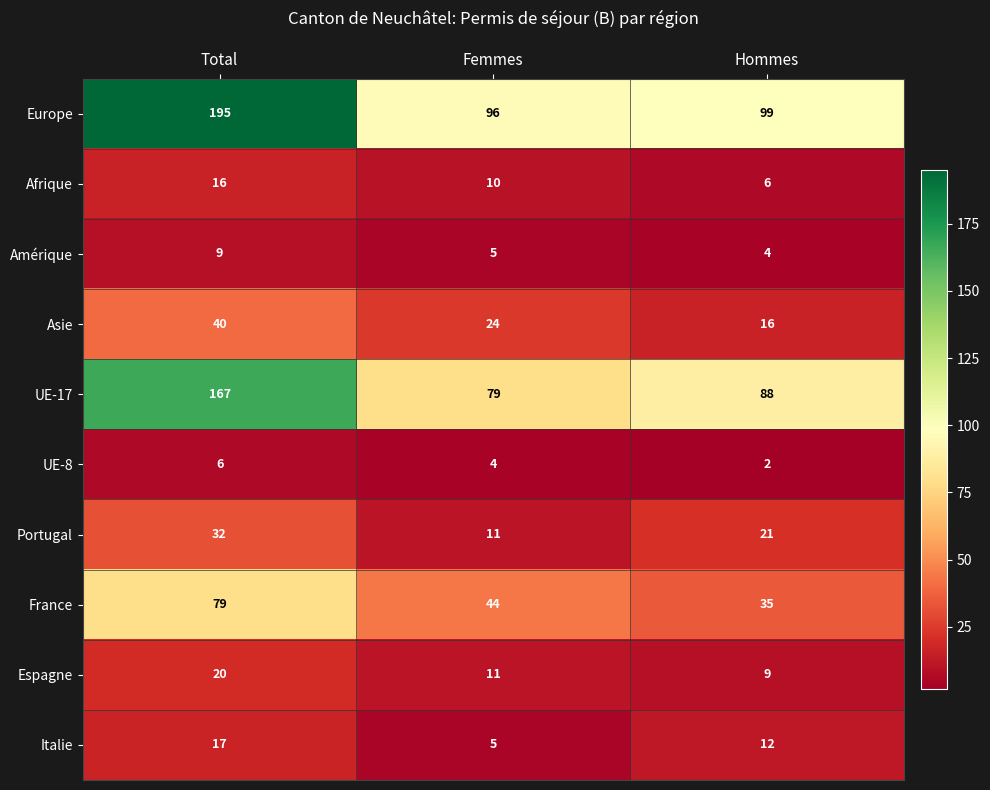

Which label corresponds to the smallest value in the chart?

Hommes